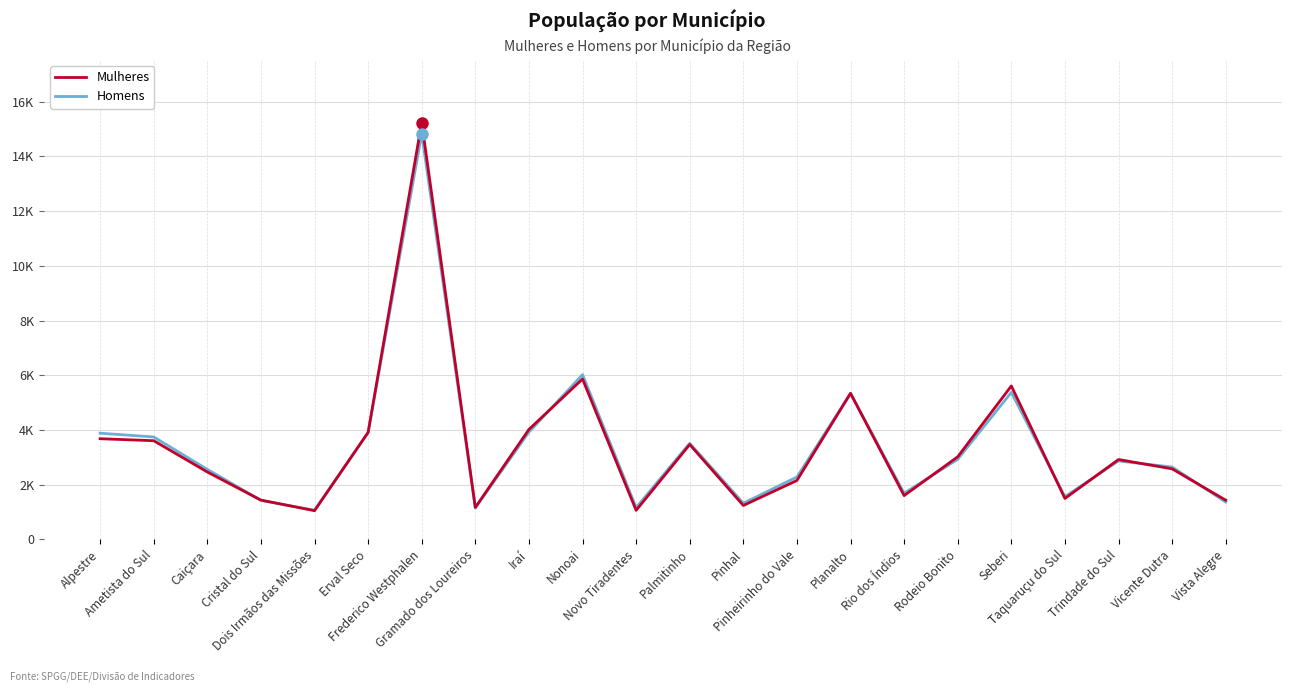

At Pinheirinho do Vale, list the series in order from largest to smallest.

Homens, Mulheres